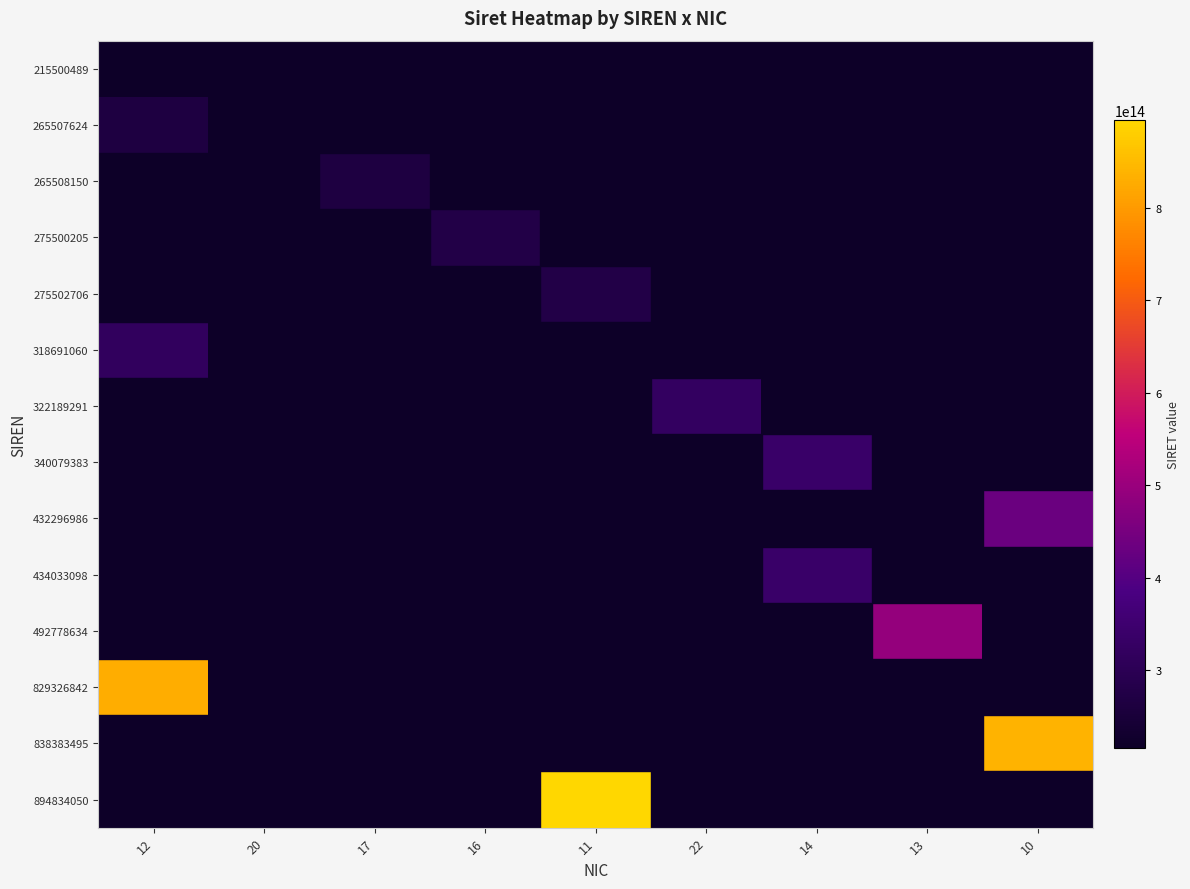

How many series are shown in this chart?

14